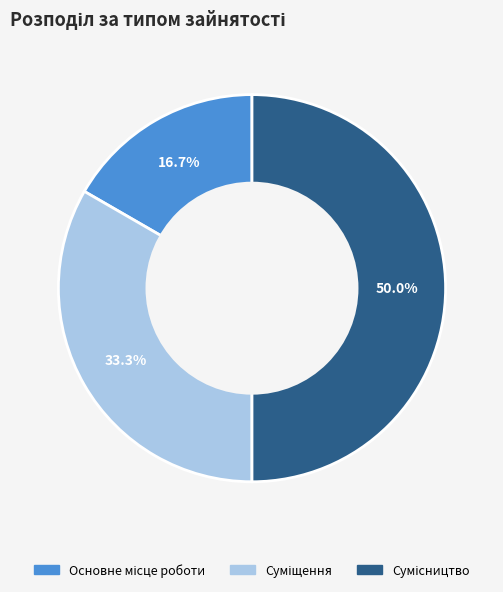

What percentage is the Основне місце роботи slice, to the nearest percent?

17%